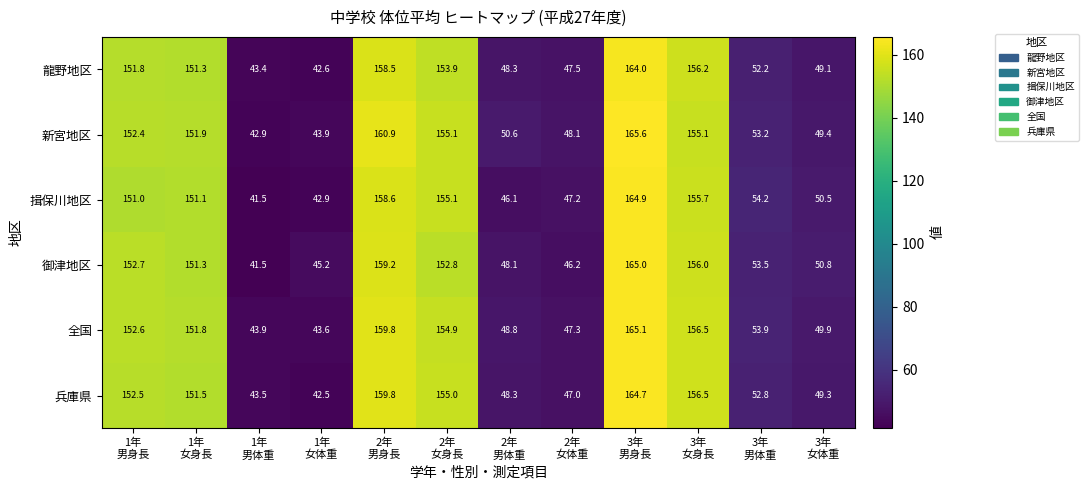

Between 1年
男身長 and 2年
女体重, which series saw the biggest shift?

御津地区